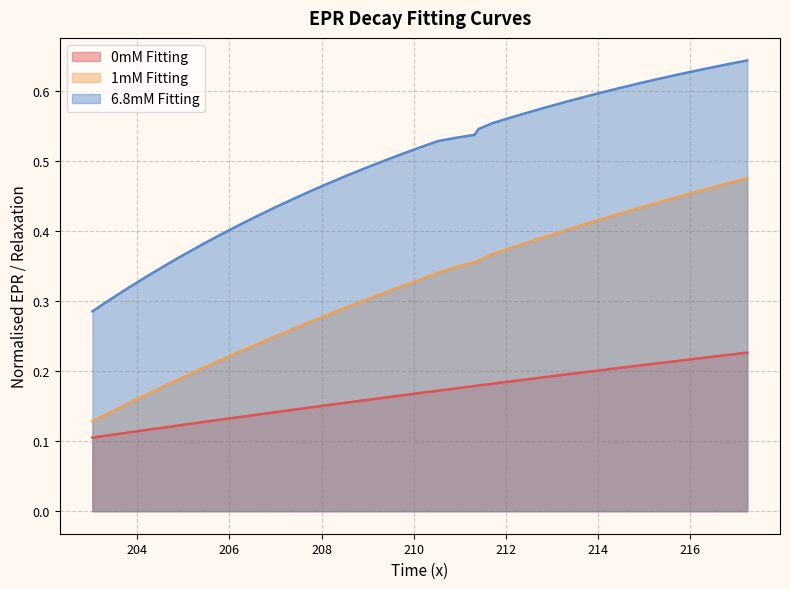

What is the value of the 6.8mM Fitting point at the 9th from the left?

0.4